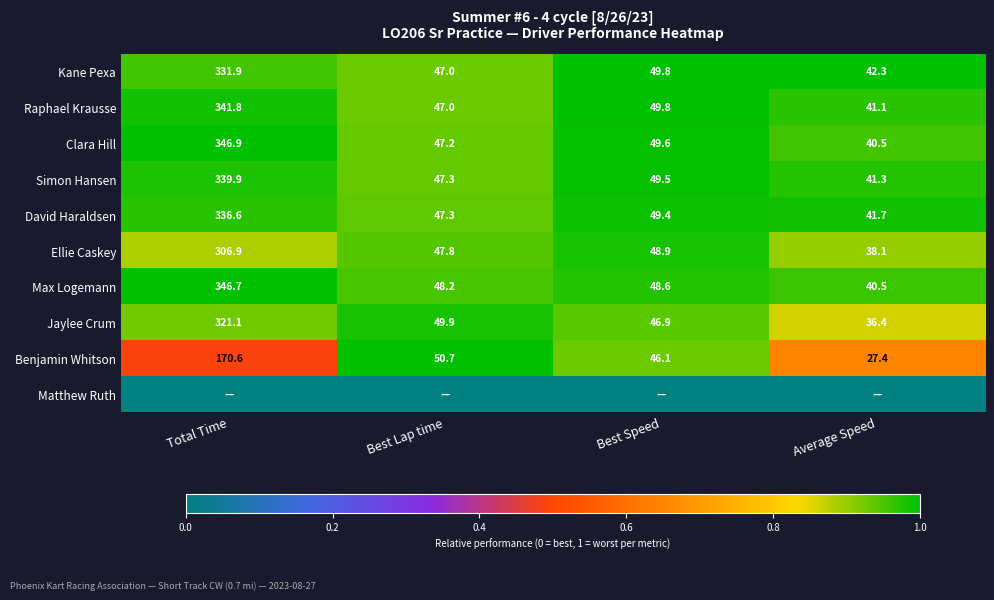

The value of Jaylee Crum at Best Lap time is 0.3. True or false?

False